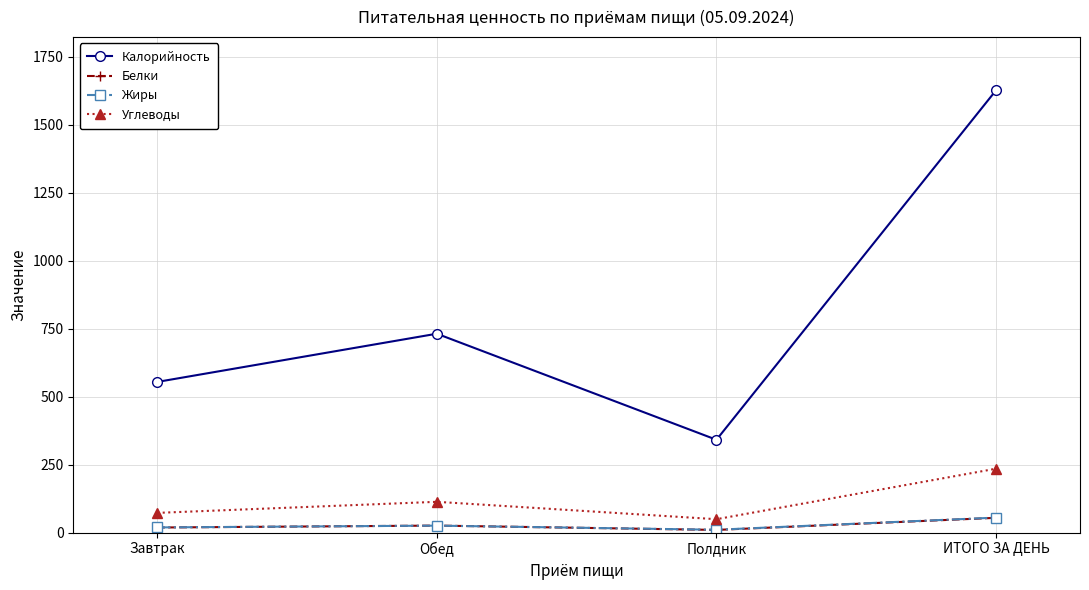

The Калорийность series shows 614.3 at Полдник. True or false?

False